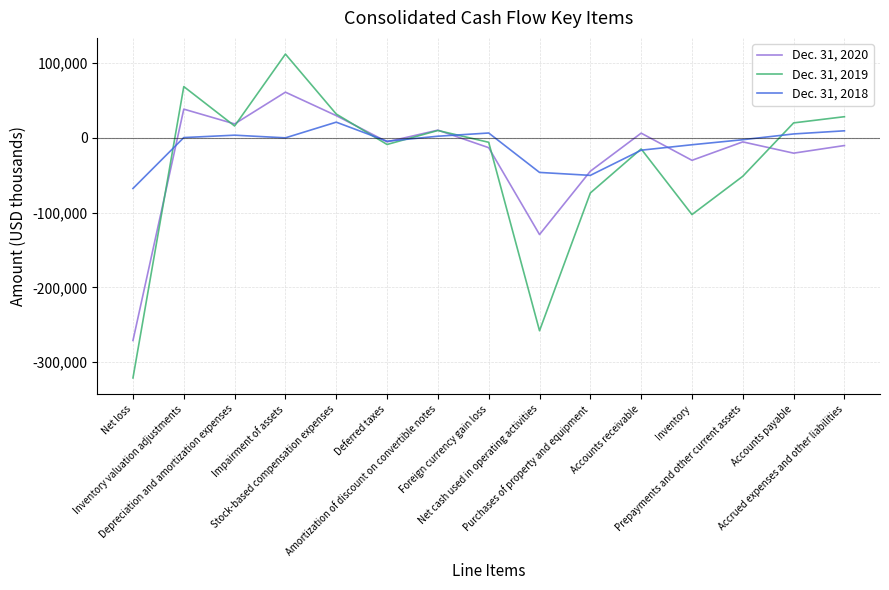

Rank the series by their maximum value, from highest to lowest.

Dec. 31, 2019, Dec. 31, 2020, Dec. 31, 2018